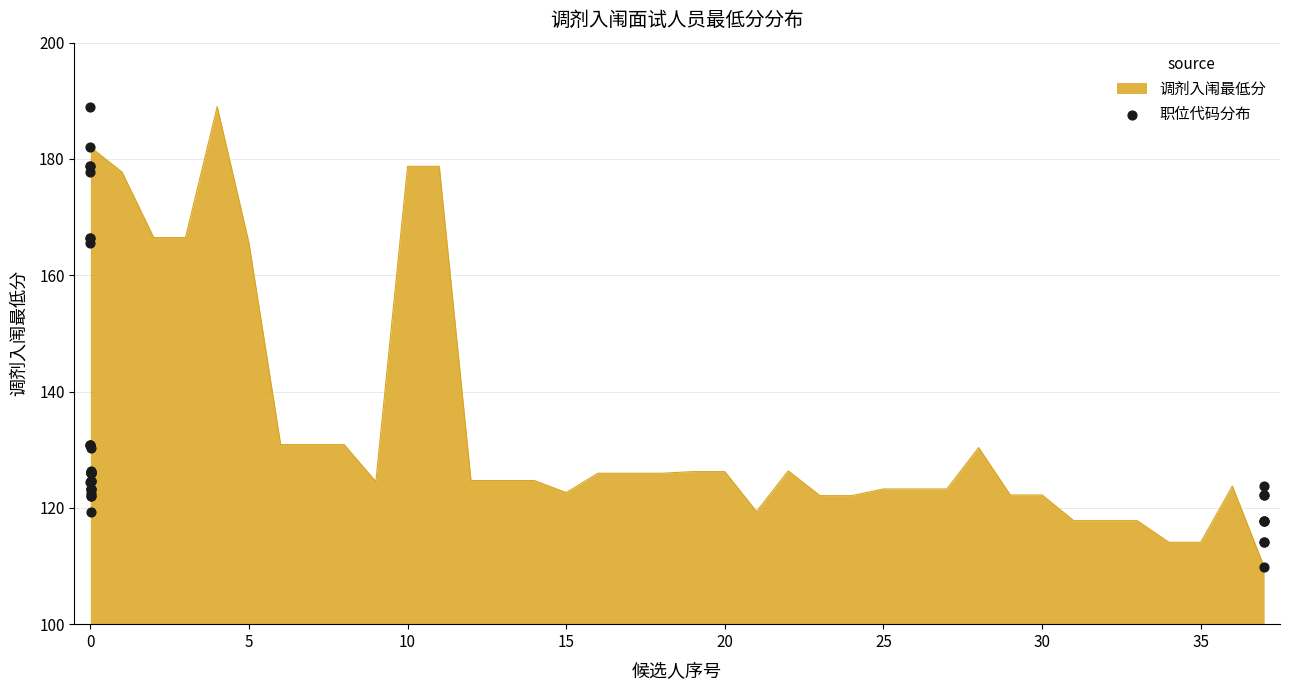

What is the maximum value for 调剂入闱最低分?

189.0